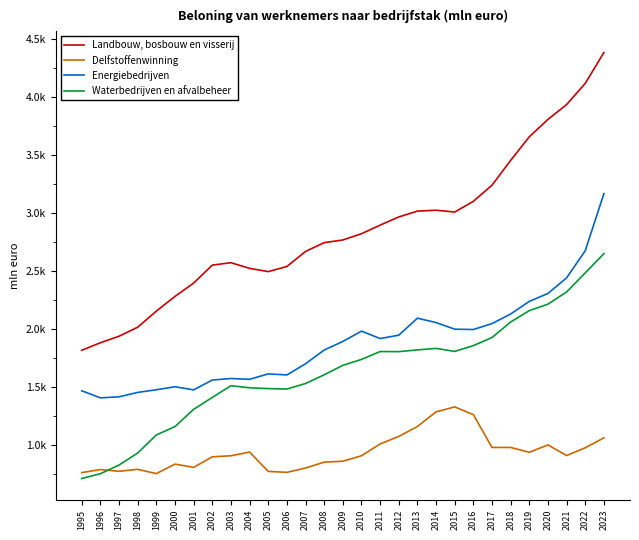

At 2002, list the series in order from largest to smallest.

Landbouw, bosbouw en visserij, Energiebedrijven, Waterbedrijven en afvalbeheer, Delfstoffenwinning